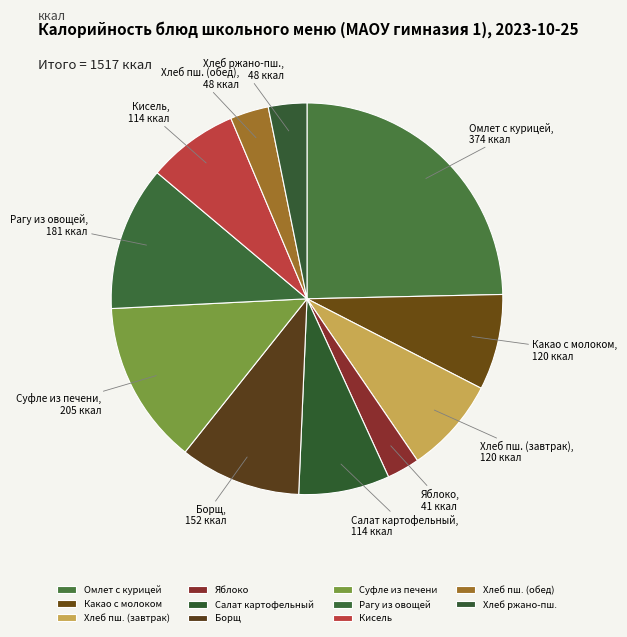

What is the ratio of the value at Какао с молоком to the value at Суфле из печени?

0.6